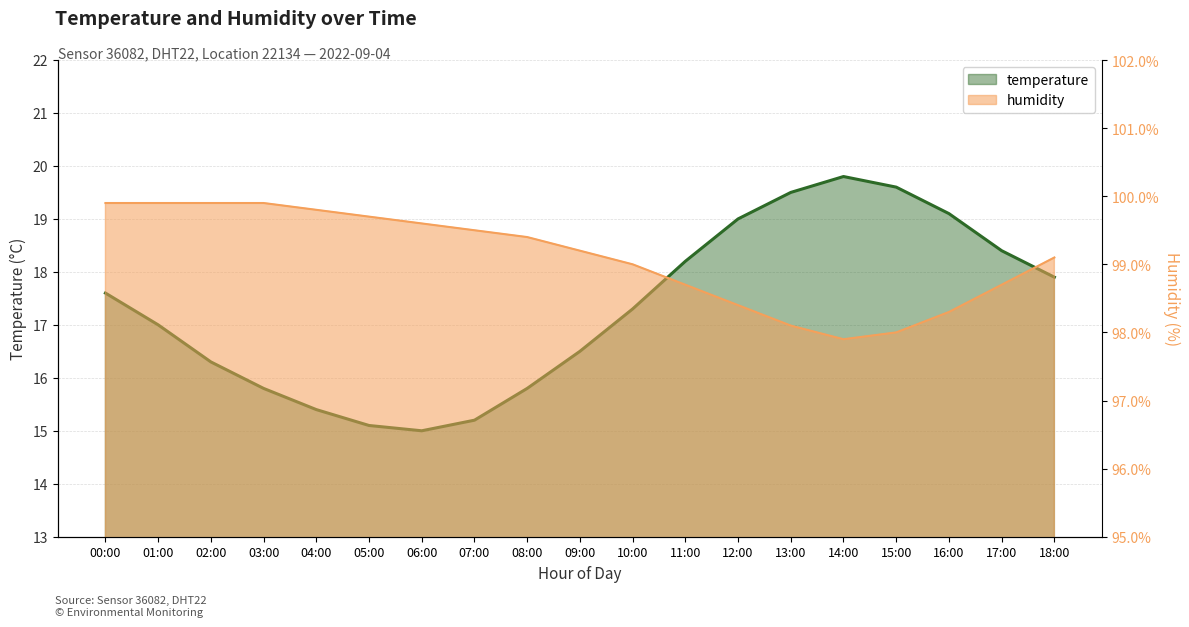

Reading right to left, what are all the values shown in this chart?

temperature: 17.9	18.4	19.1	19.6	19.8	19.5	19.0	18.2	17.3	16.5	15.8	15.2	15.0	15.1	15.4	15.8	16.3	17.0	17.6
humidity: 99.1	98.7	98.3	98.0	97.9	98.1	98.4	98.7	99.0	99.2	99.4	99.5	99.6	99.7	99.8	99.9	99.9	99.9	99.9